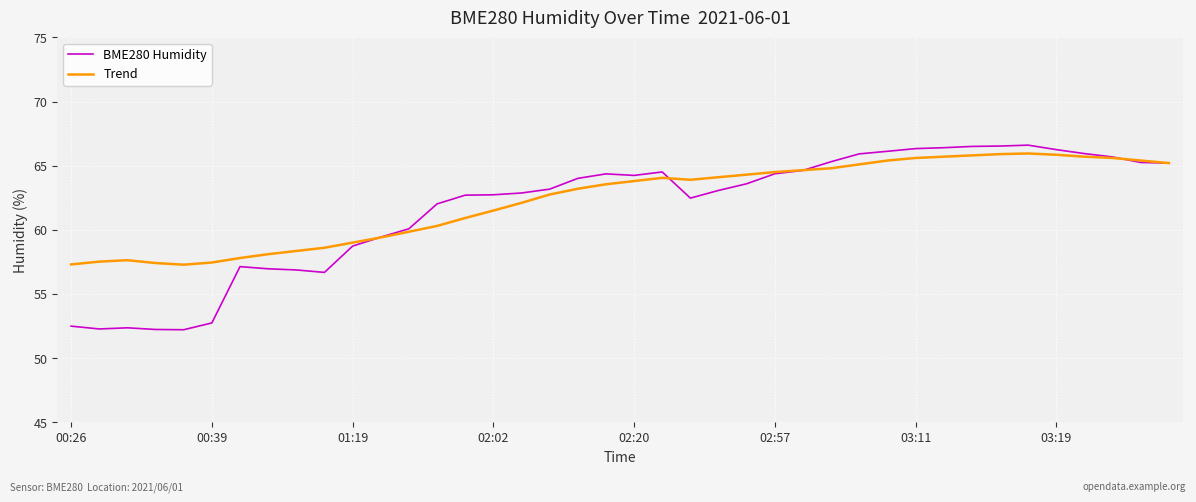

Which series has the widest spread of values?

BME280 Humidity